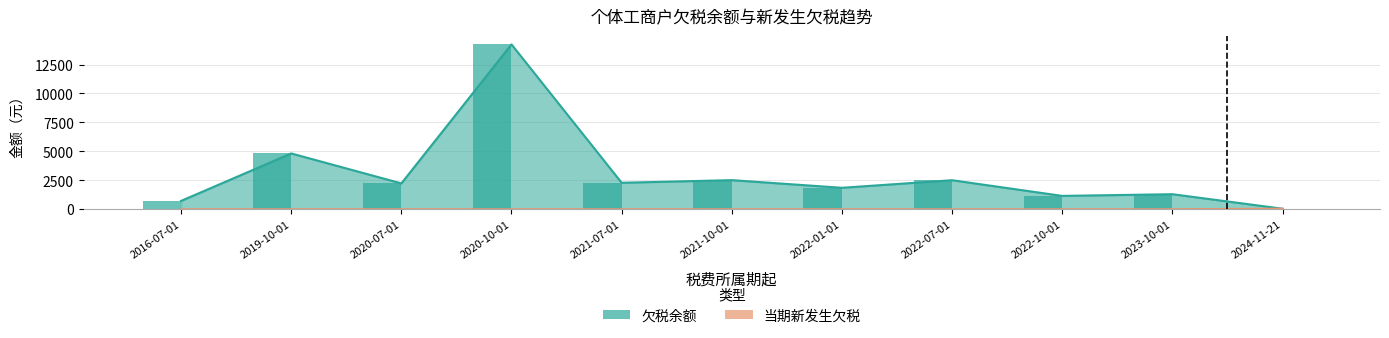

Which series changed the most between 2021-07-01 and 2021-10-01?

欠税余额